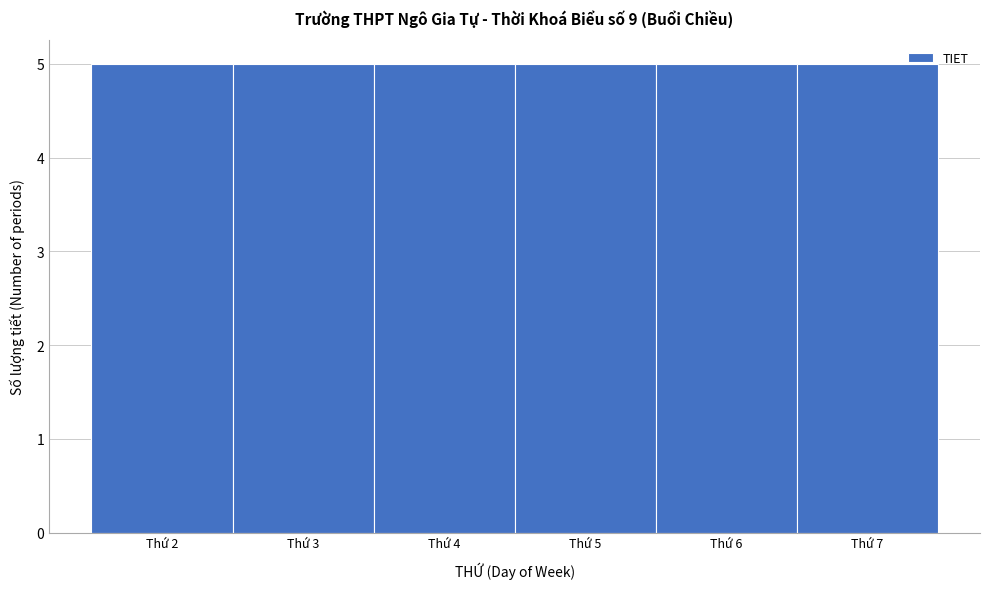

Reading left to right, transcribe this chart: for each bar, give the range it covers on the x-axis and its height. The values are not printed on the chart, so give them approximately, as read against the axis.

1.5 to 2.5: 5
2.5 to 3.5: 5
3.5 to 4.5: 5
4.5 to 5.5: 5
5.5 to 6.5: 5
6.5 to 7.5: 5